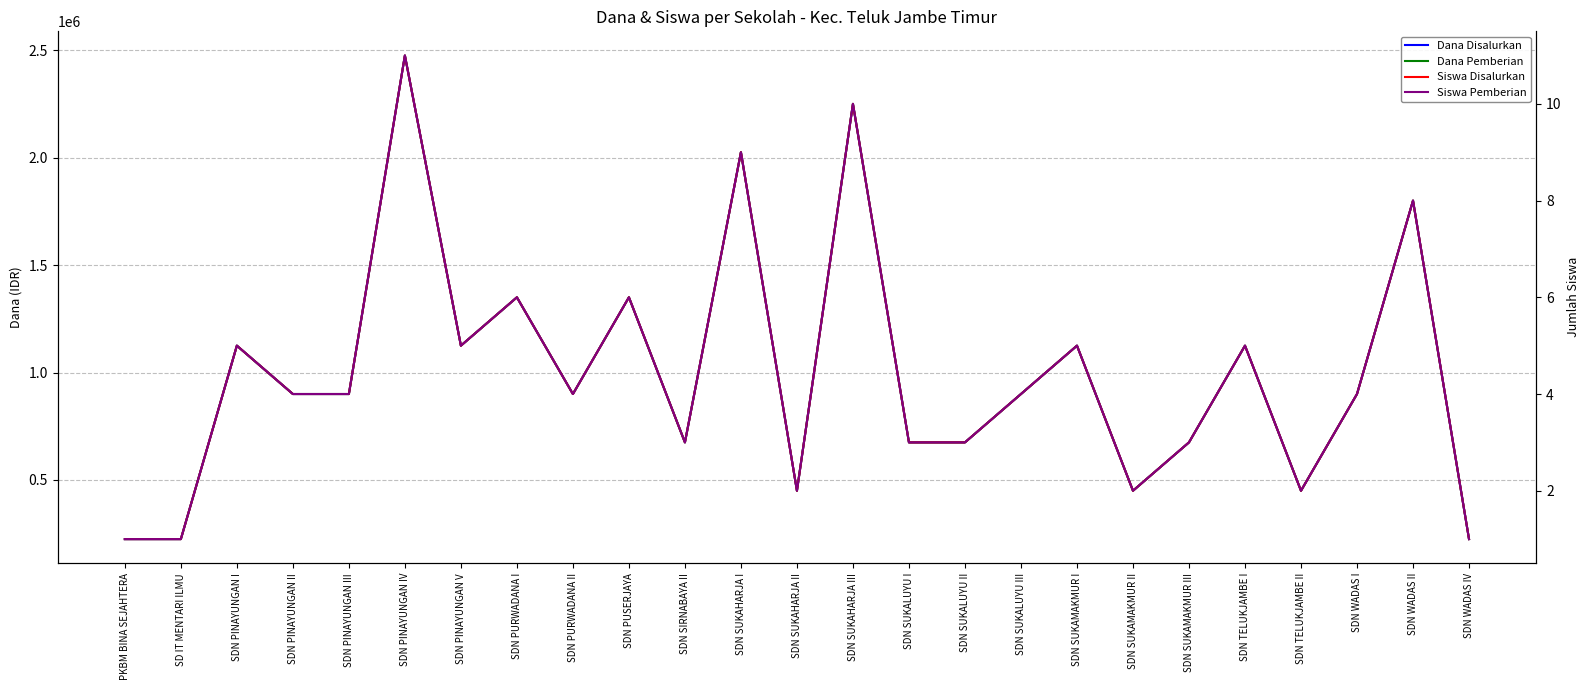

What is the highest value of the Dana Pemberian series?

2475000